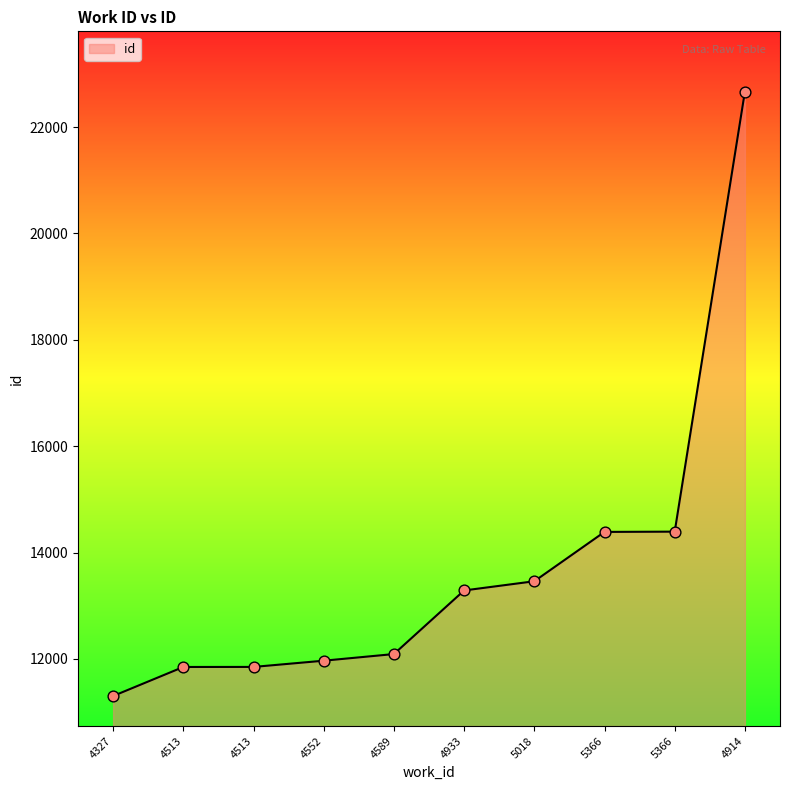

What is the change in value from 4327 to 4914?

+11366